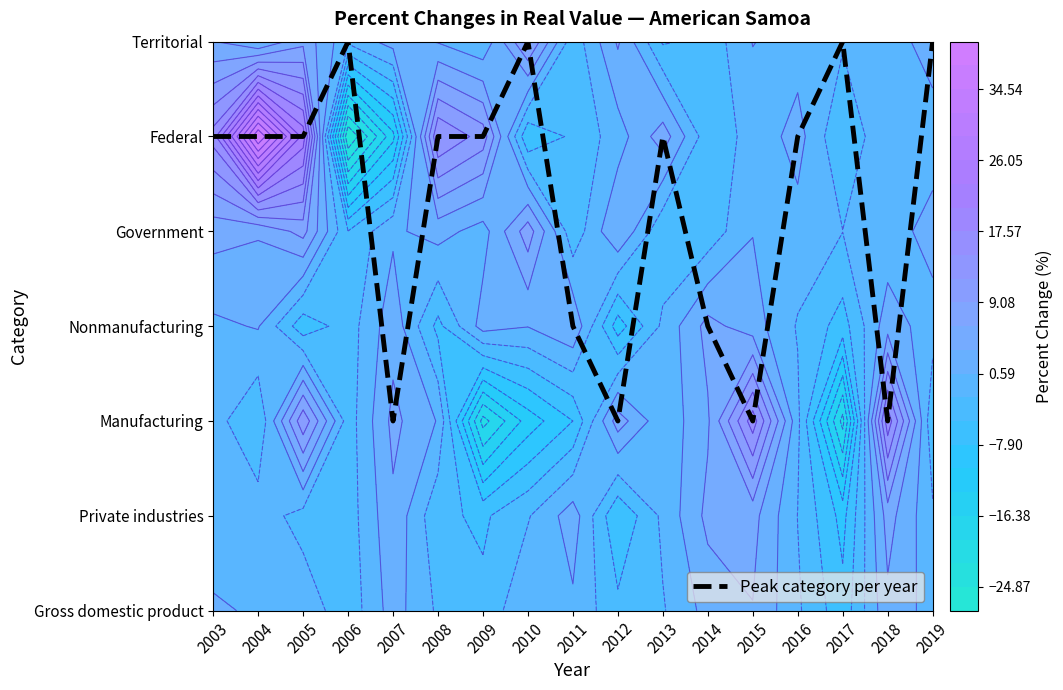

Reading right to left, extract all data points from this chart.

2019=6	2018=2	2017=6	2016=5	2015=2	2014=3	2013=5	2012=2	2011=3	2010=6	2009=5	2008=5	2007=2	2006=6	2005=5	2004=5	2003=5